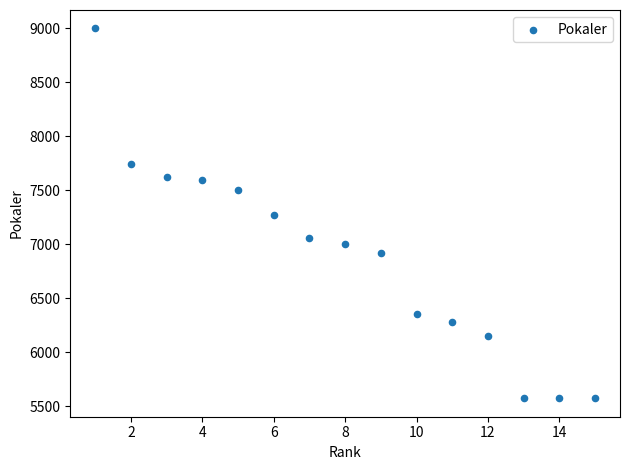

What is the range of X values (max minus min)?

14